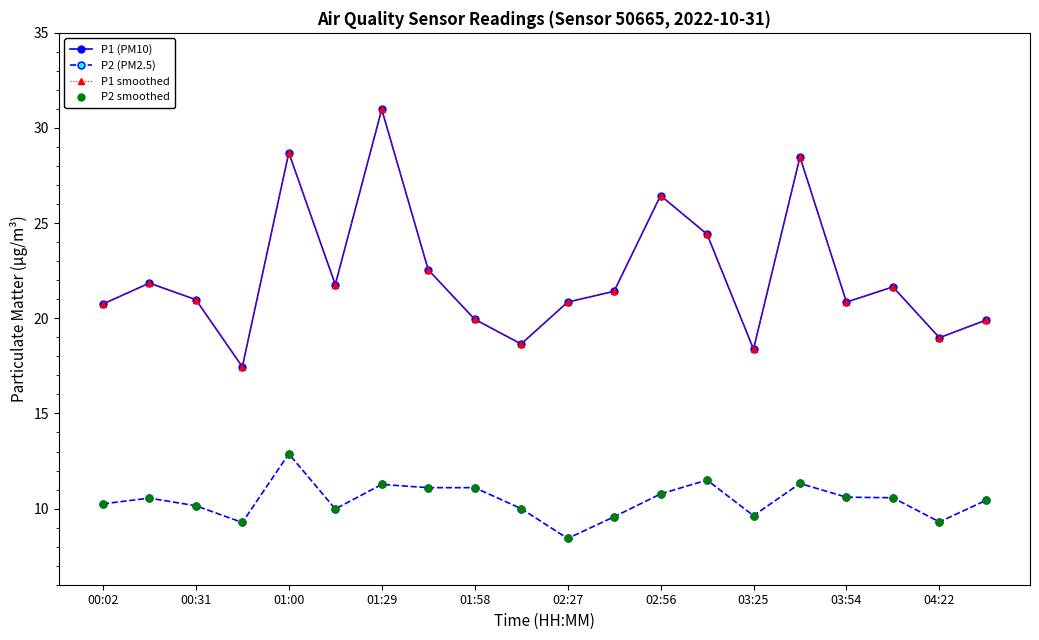

Does the chart have visible grid lines?

No